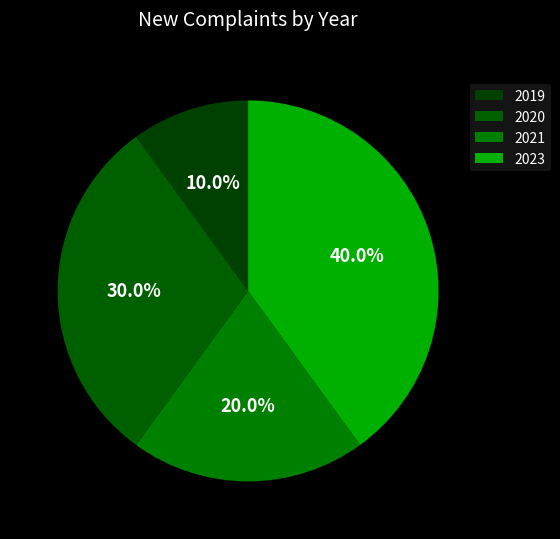

Is there a majority slice in this chart?

No